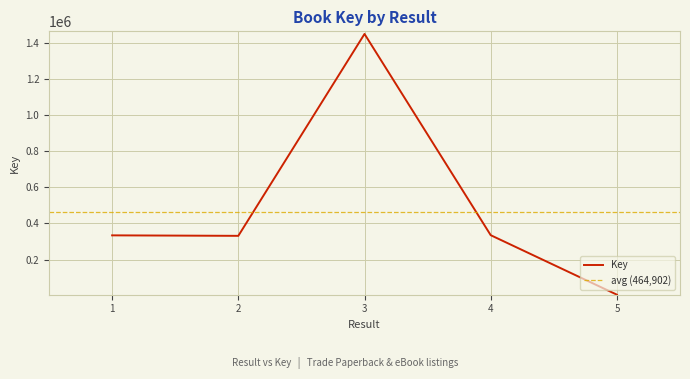

Does the chart display data point markers on the line(s)?

No